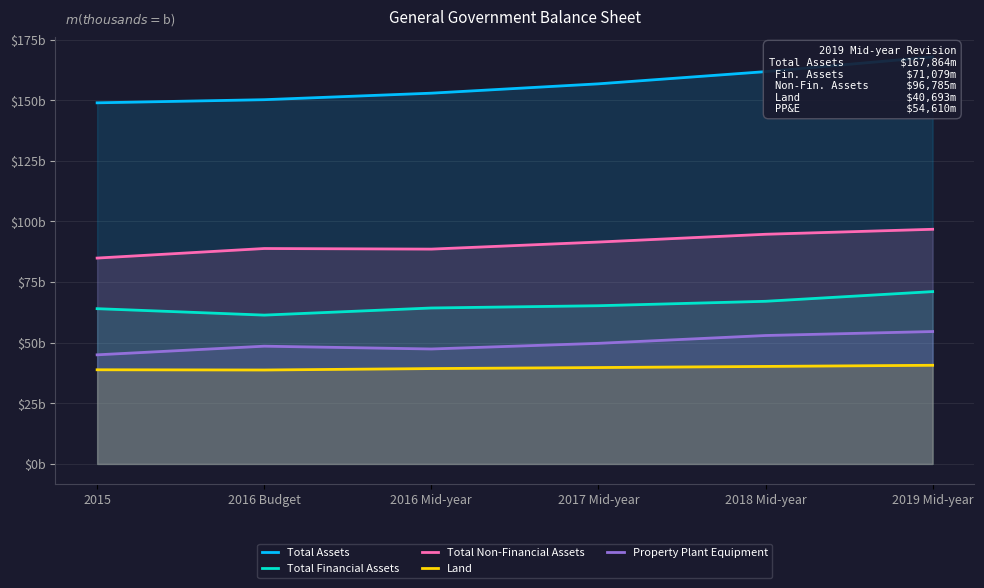

True or false: Total Non-Financial Assets and Total Assets intersect in this chart.

False